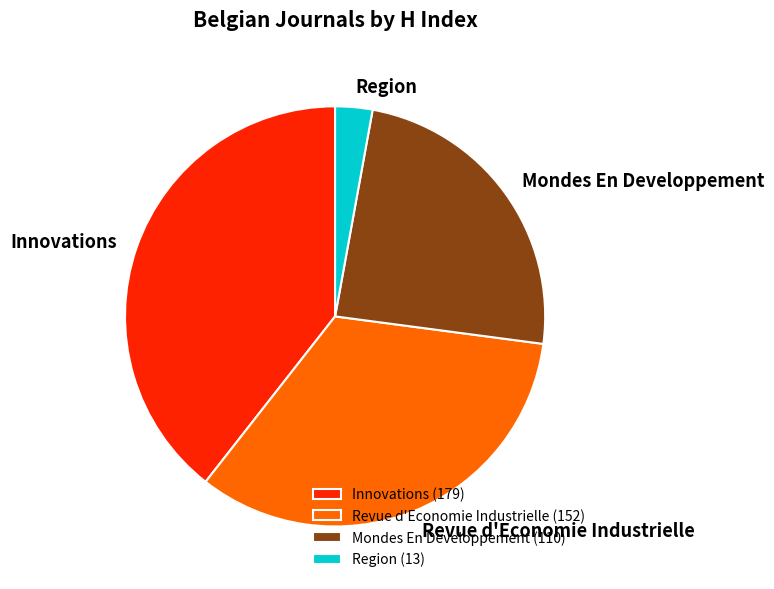

Is Innovations the majority of the pie?

No